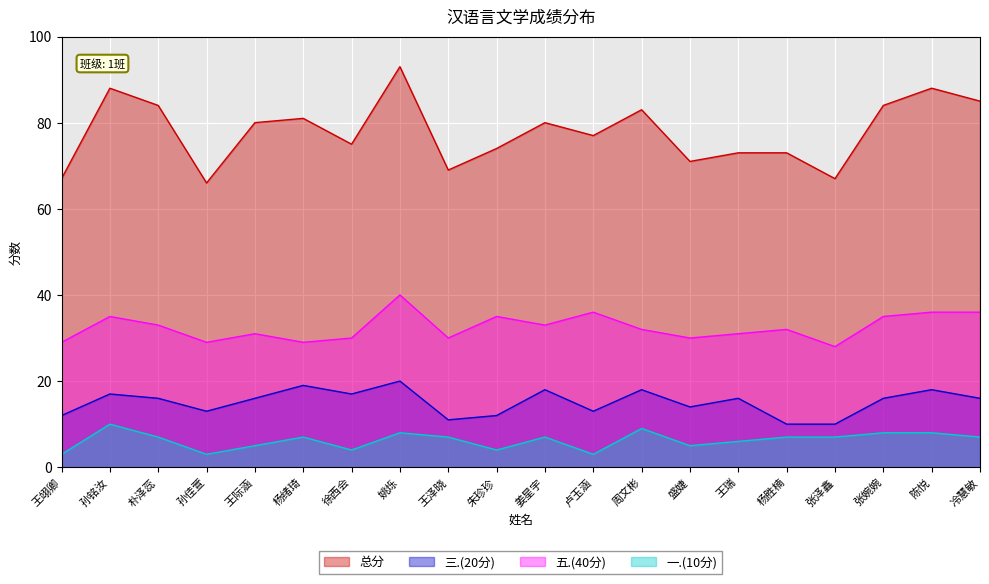

Where is 五.(40分) nearest to the value 34?

孙铭汝